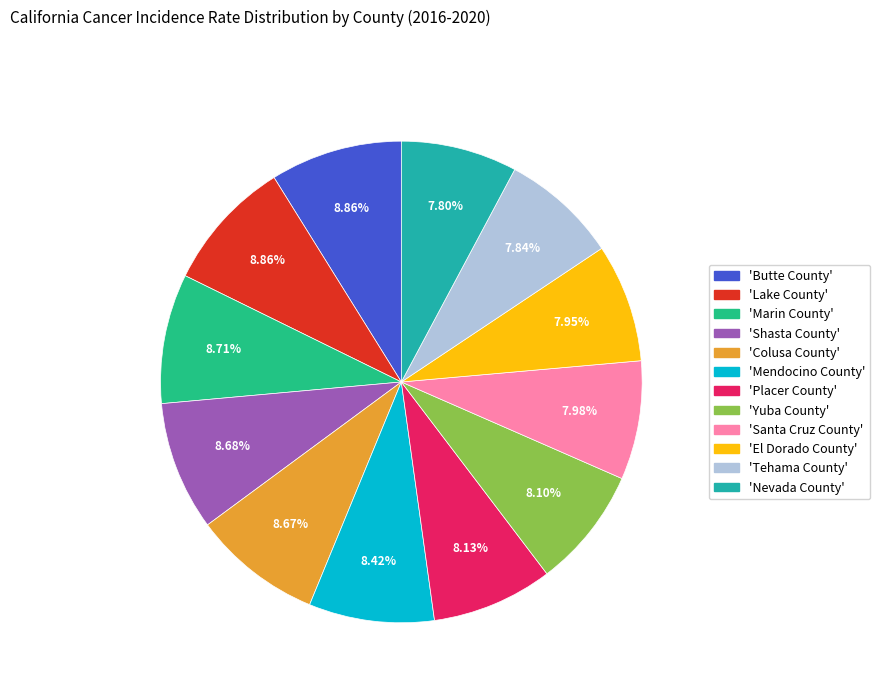

Is there any slice that represents more than half of the pie?

No